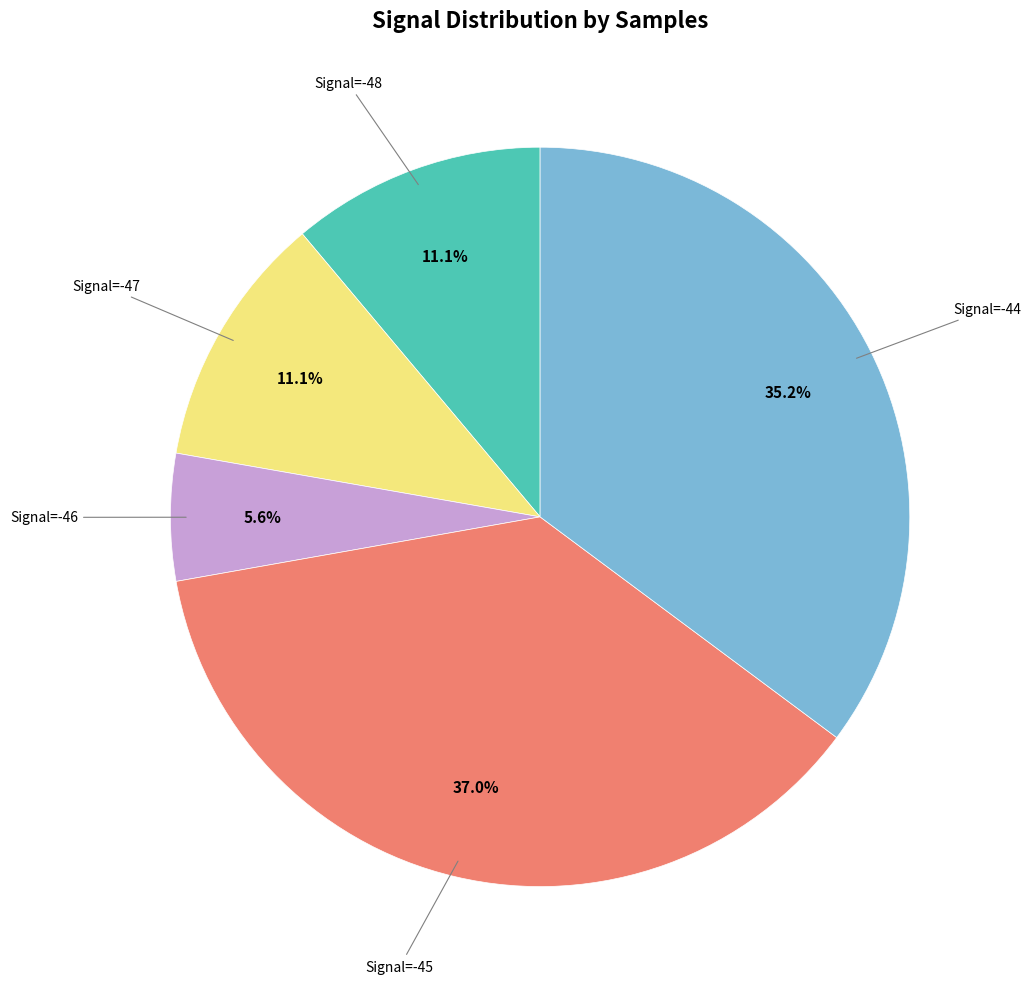

Count the number of slices in the pie.

5